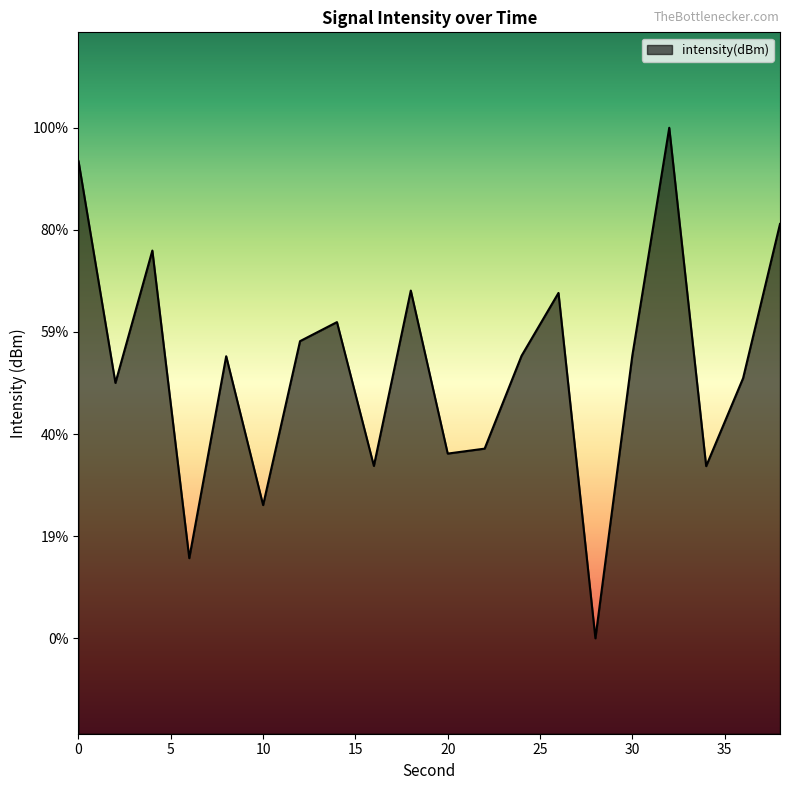

What is the value of the 1st point from the left?

-108.1